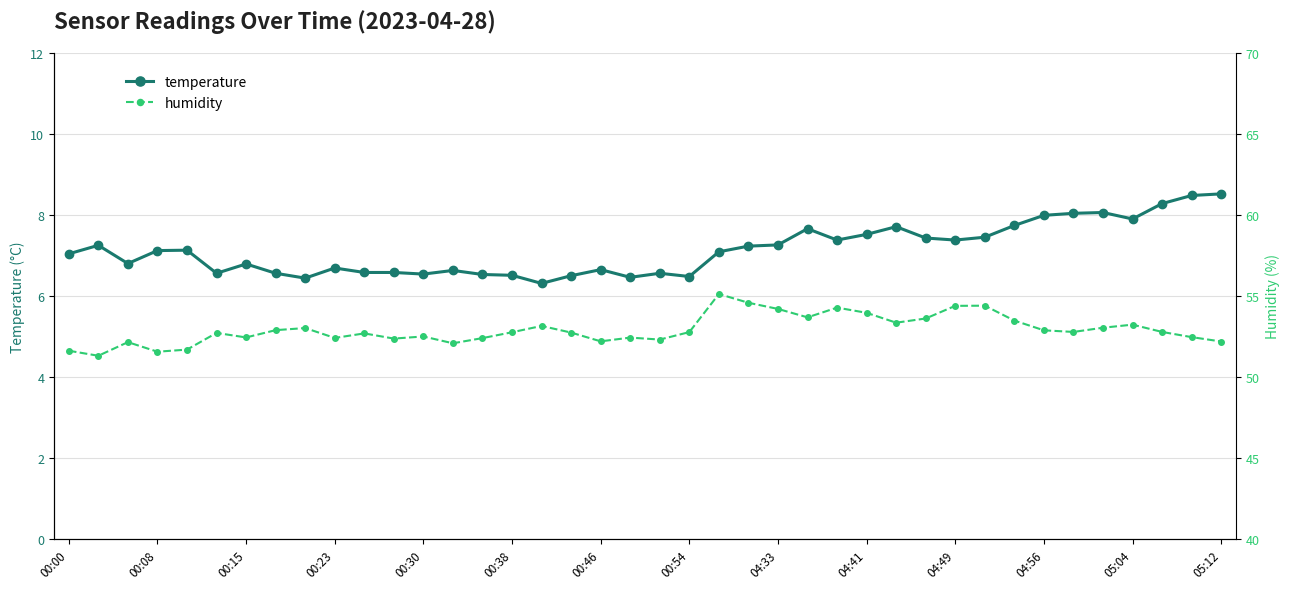

What is the minimum value for temperature?

6.3